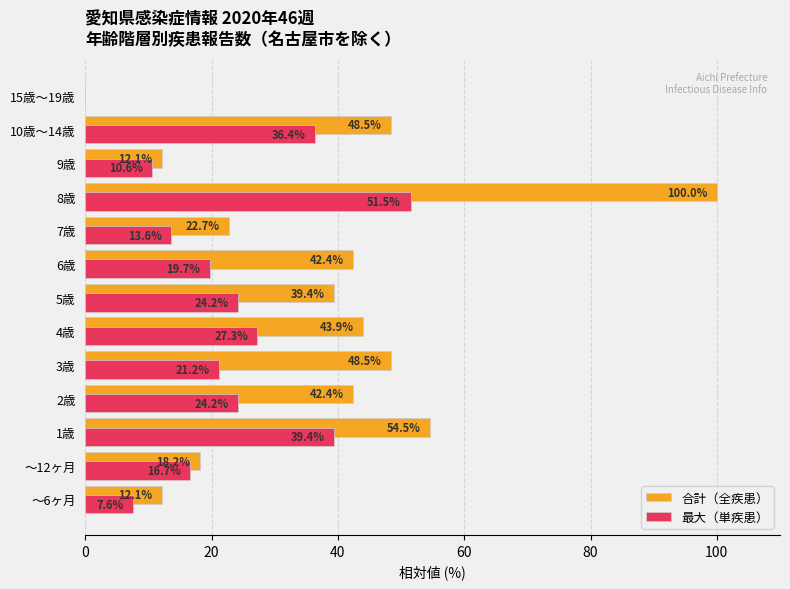

What is the maximum value shown in the chart?

100.0